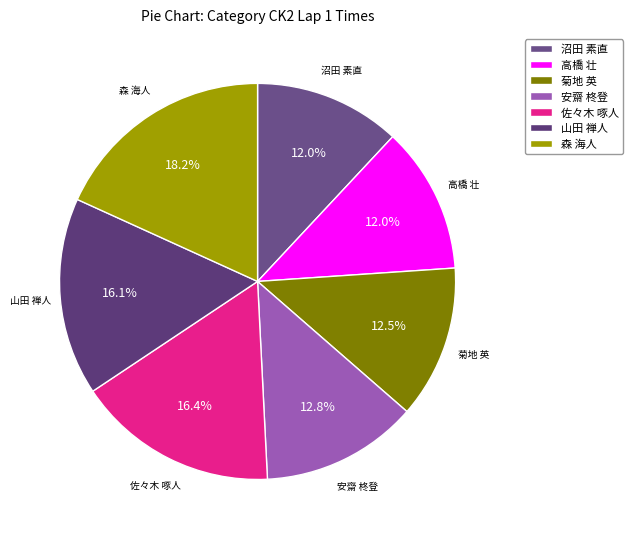

Between 森 海人 and 山田 禅人, which is larger?

森 海人